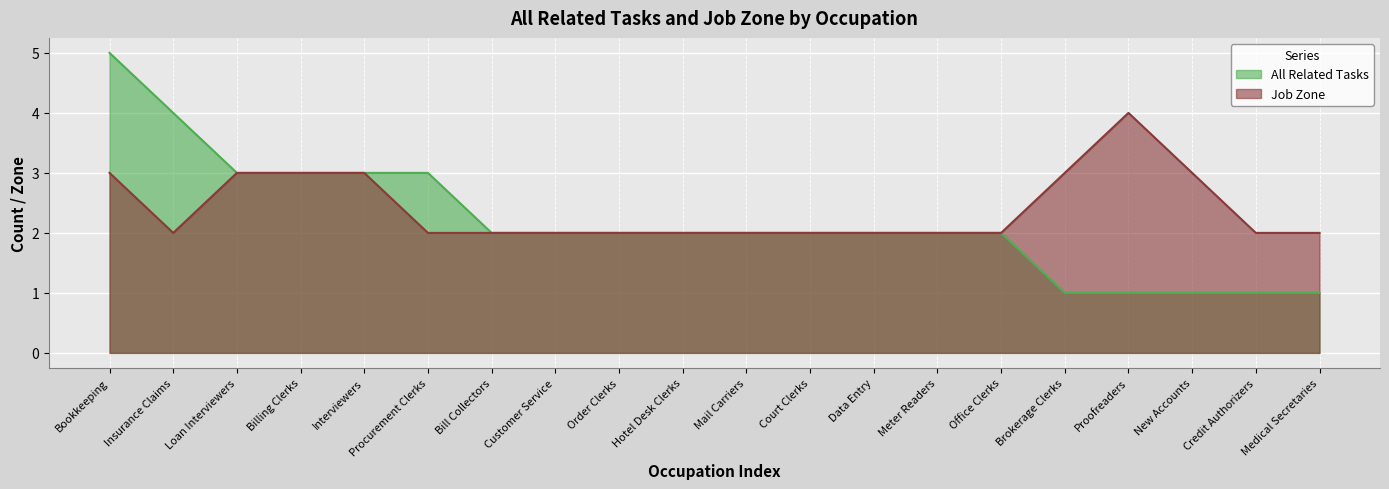

Reading left to right, transcribe all the data shown in this chart.

All Related Tasks: 5	4	3	3	3	3	2	2	2	2	2	2	2	2	2	1	1	1	1	1
Job Zone: 3	2	3	3	3	2	2	2	2	2	2	2	2	2	2	3	4	3	2	2